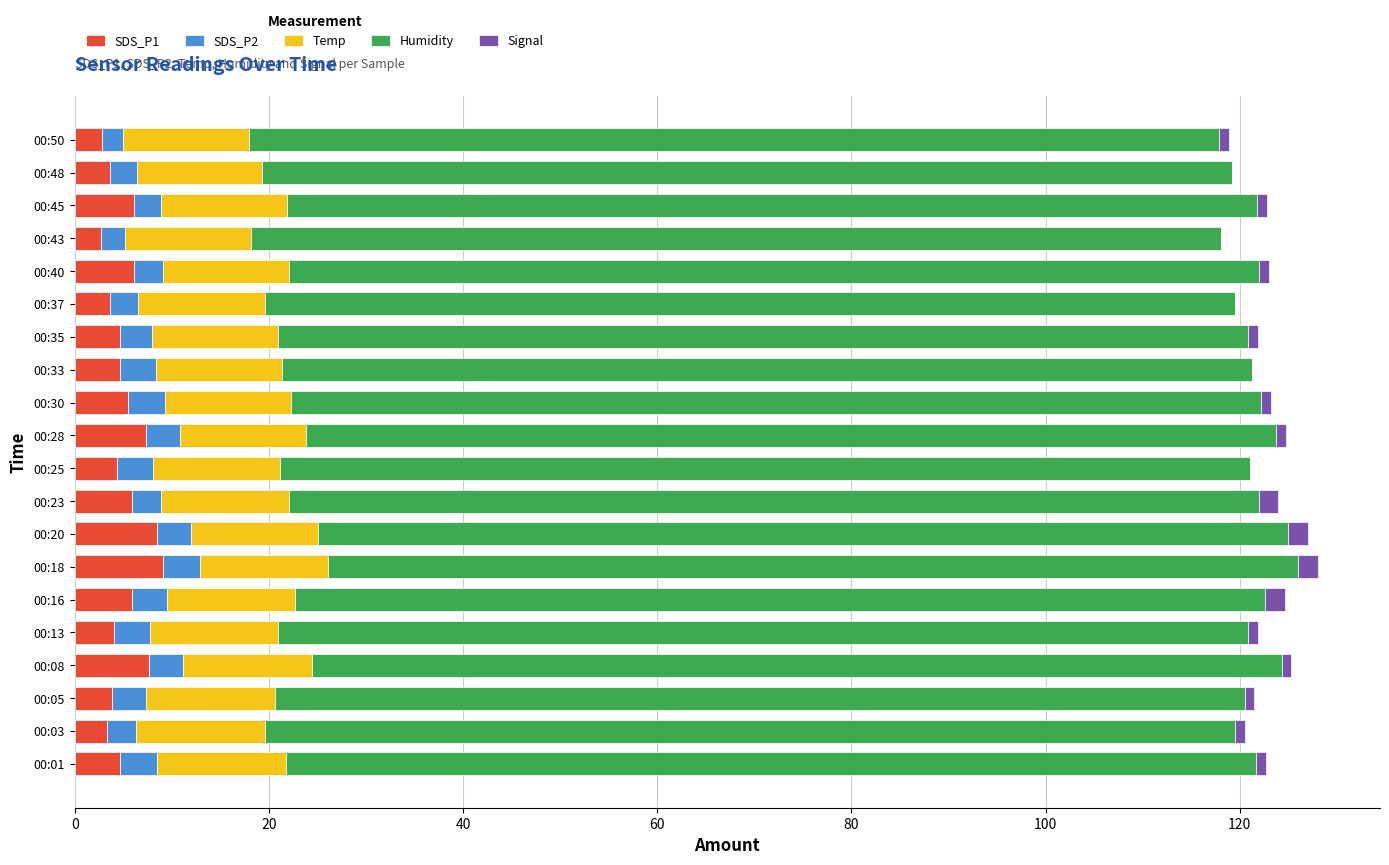

Is it true that SDS_P1 equals 5.5 at 00:30?

True